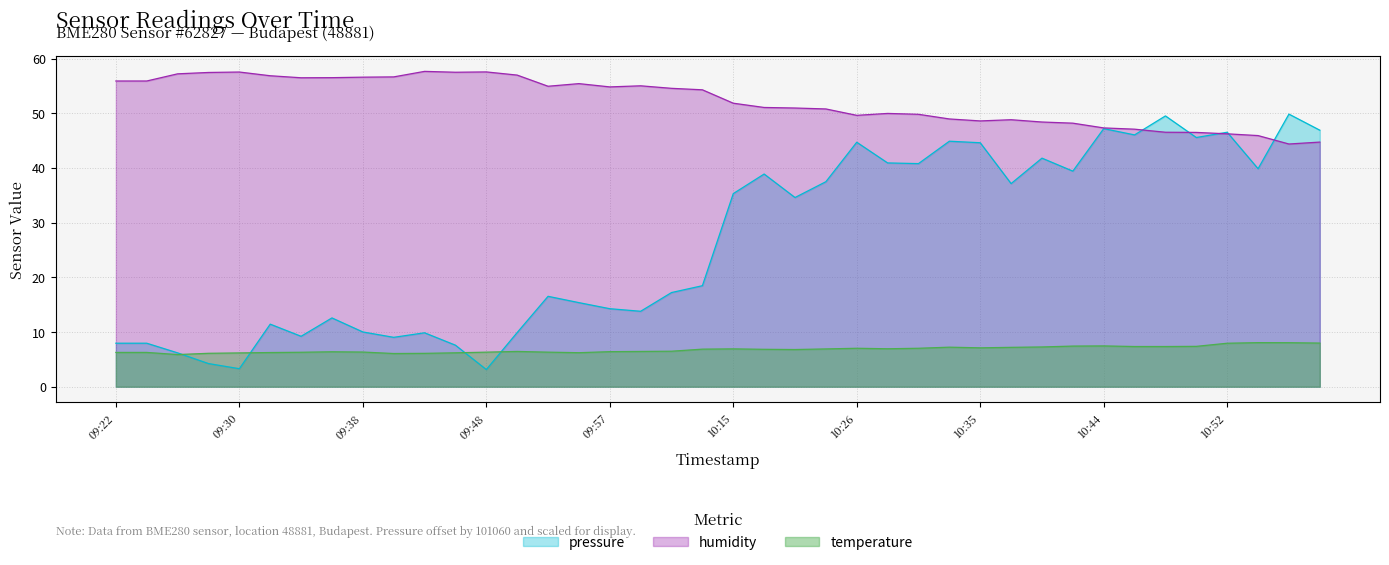

Which series changed the most between 09:28 and 09:36?

pressure